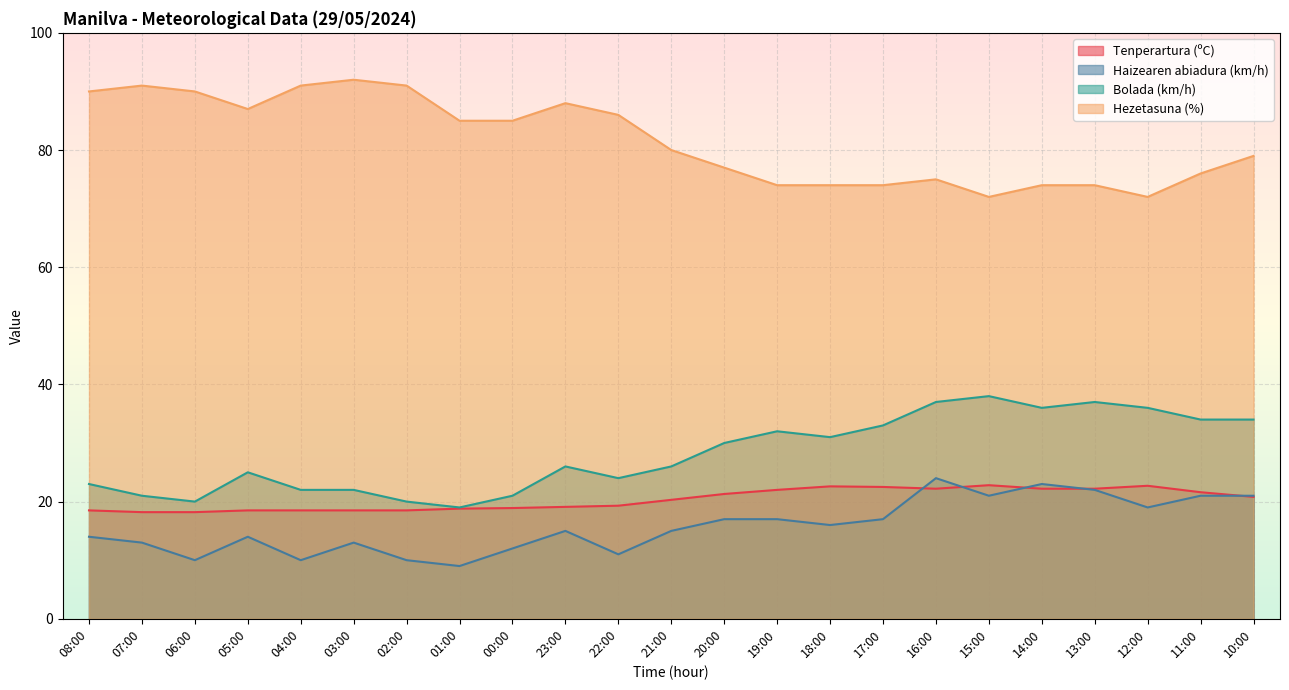

What is the label of the 7th point from the right?

16:00